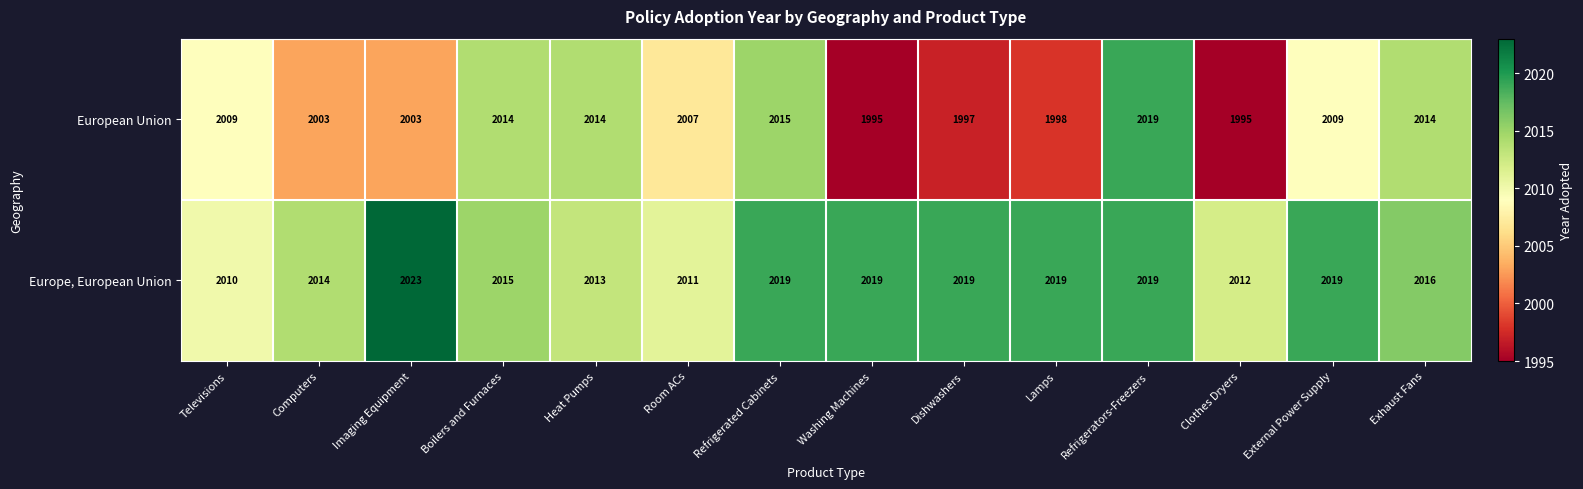

What is the approximate value of Europe, European Union at Clothes Dryers?

2012